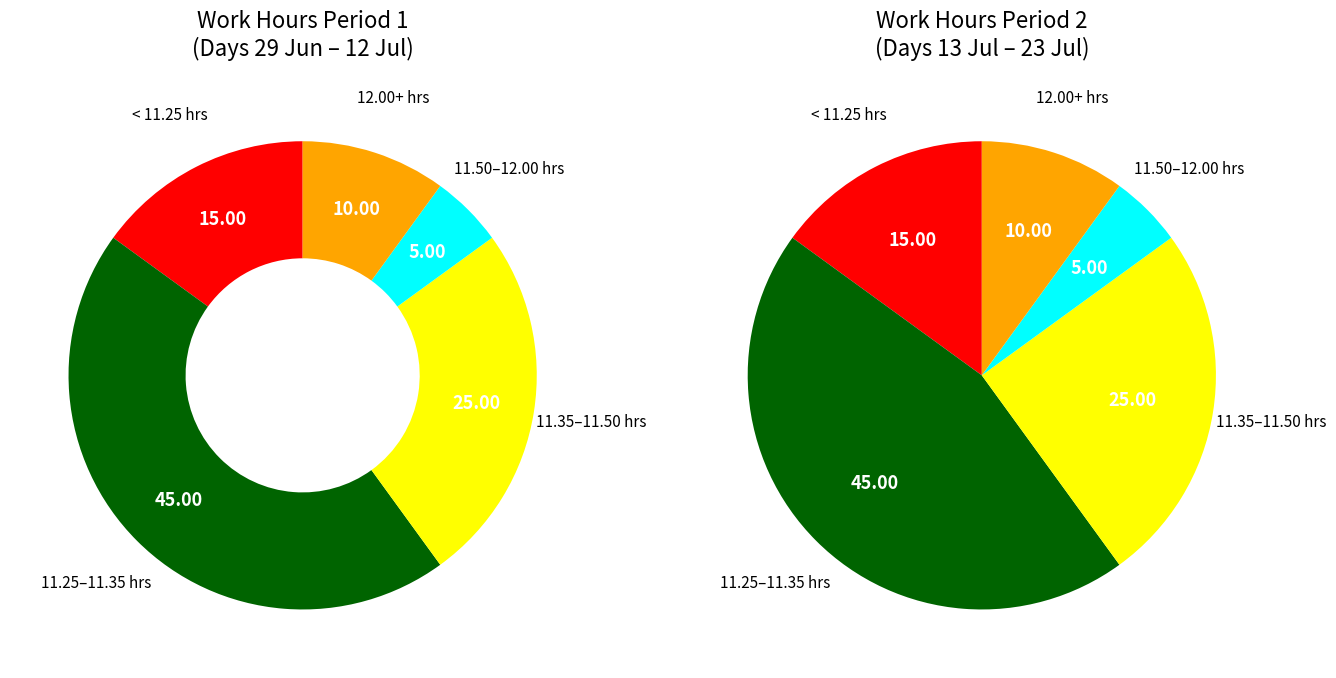

Is there a majority slice in this chart?

No